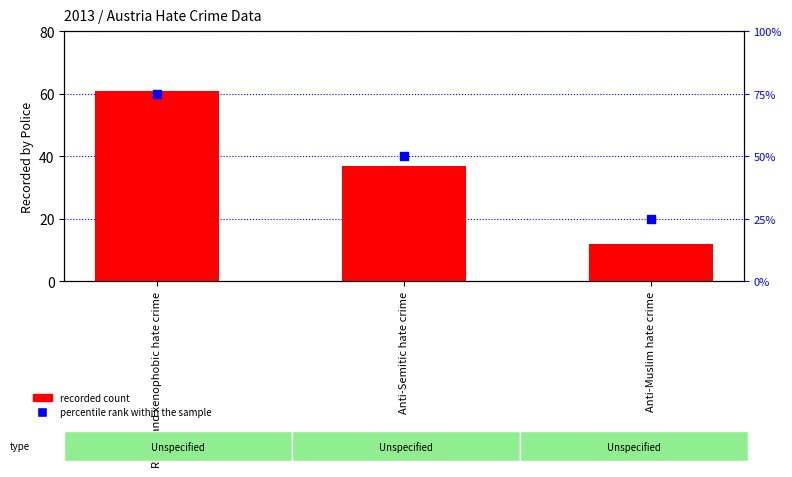

Which series has the widest spread of Y values?

percentile rank within the sample